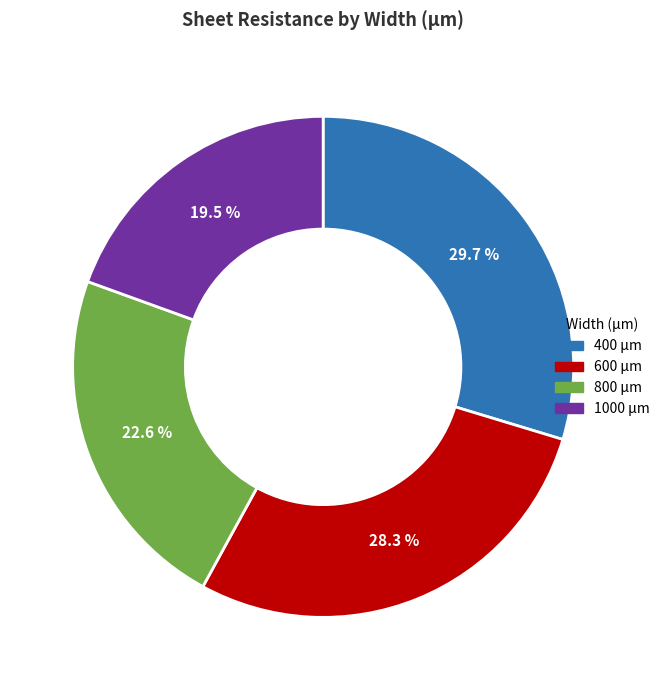

Which has a higher value, 600 μm or 1000 μm?

600 μm